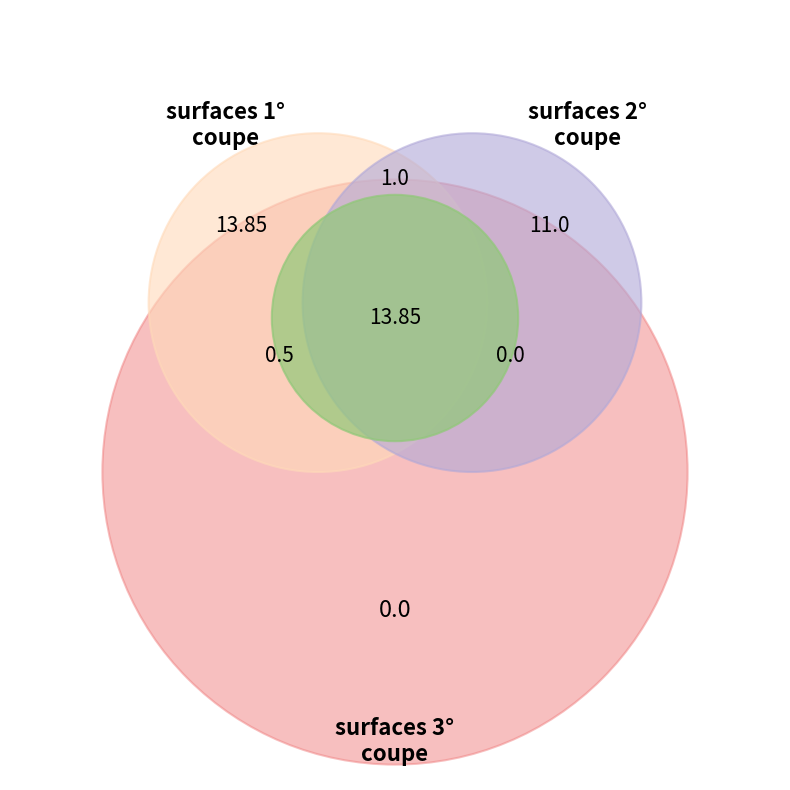

Is it true that surfaces 2° coupe is 28% of the pie?

False